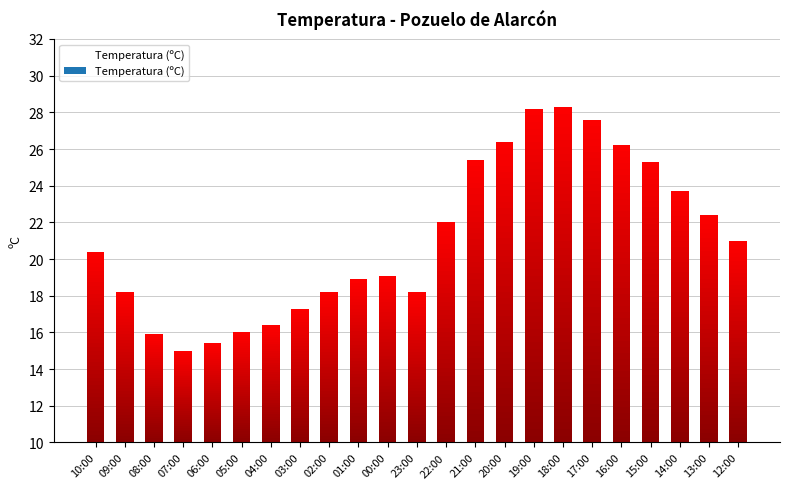

How many bars are there in total?

23